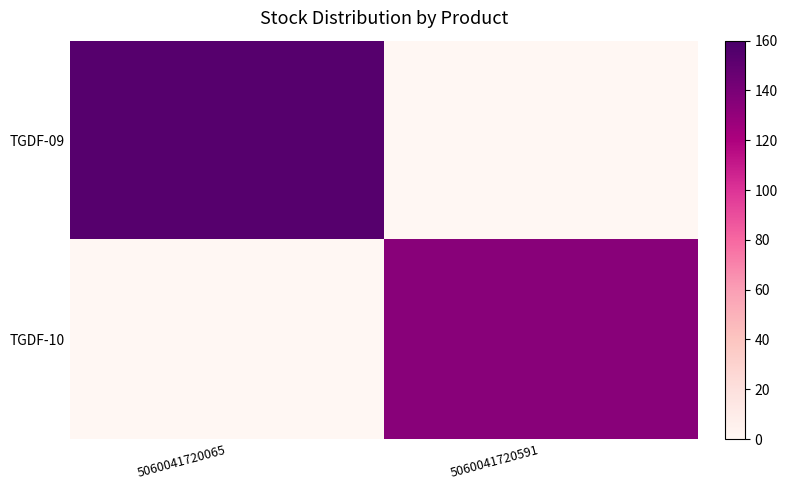

Rank the series at 5060041720591 from highest to lowest value.

TGDF-10, TGDF-09